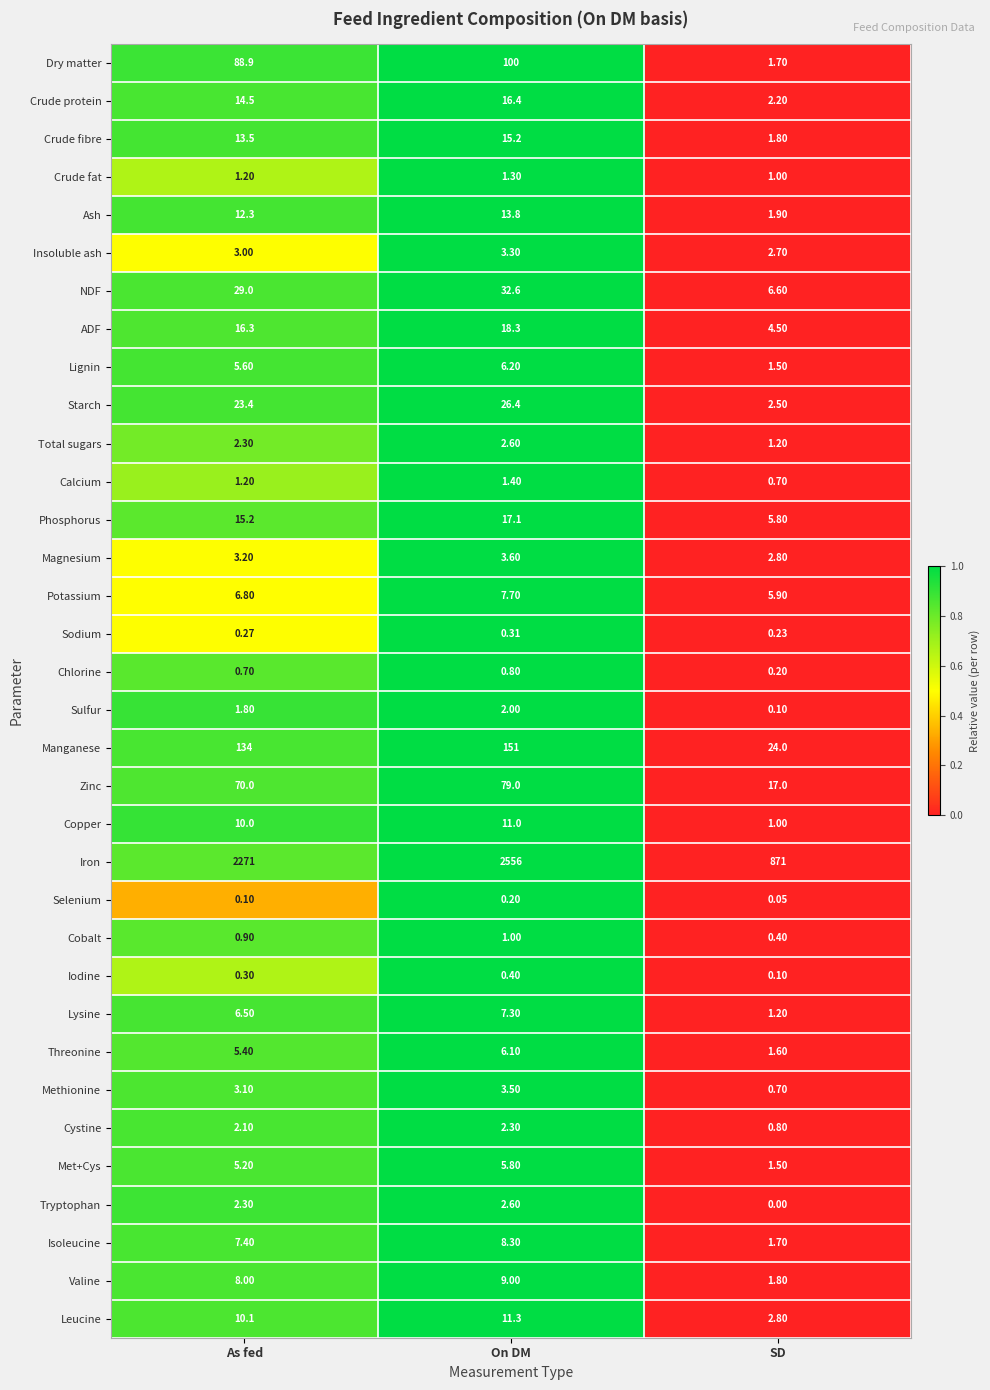

At which category does the chart reach its minimum across all series?

SD